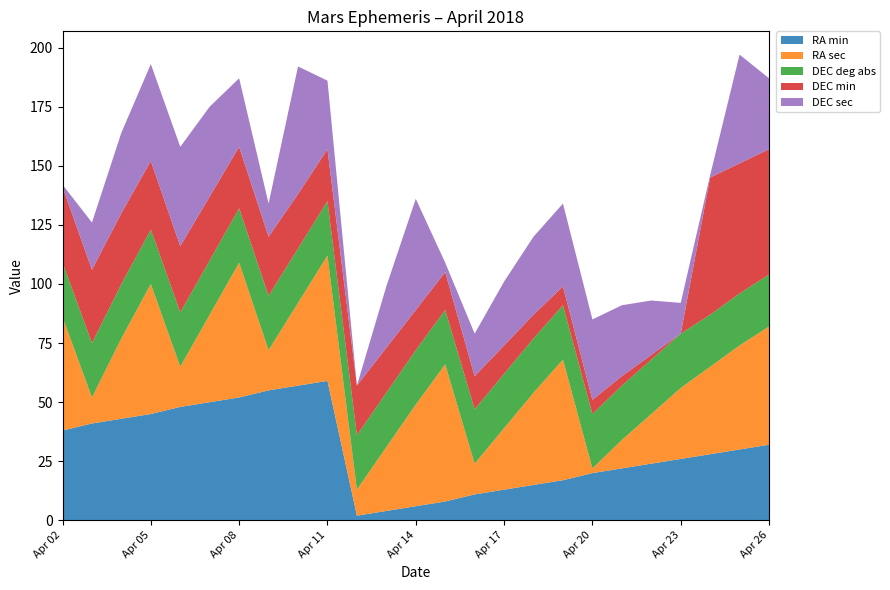

Reading left to right, list all the values displayed in this chart.

RA min: Apr 02=38	Apr 03=41	Apr 04=43	Apr 05=45	Apr 06=48	Apr 07=50	Apr 08=52	Apr 09=55	Apr 10=57	Apr 11=59	Apr 12=2	Apr 13=4	Apr 14=6	Apr 15=8	Apr 16=11	Apr 17=13	Apr 18=15	Apr 19=17	Apr 20=20	Apr 21=22	Apr 22=24	Apr 23=26	Apr 24=28	Apr 25=30	Apr 26=32
RA sec: Apr 02=48	Apr 03=11	Apr 04=34	Apr 05=55	Apr 06=17	Apr 07=37	Apr 08=57	Apr 09=17	Apr 10=35	Apr 11=53	Apr 12=11	Apr 13=27	Apr 14=43	Apr 15=58	Apr 16=13	Apr 17=26	Apr 18=39	Apr 19=51	Apr 20=2	Apr 21=12	Apr 22=21	Apr 23=30	Apr 24=37	Apr 25=44	Apr 26=50
DEC deg abs: Apr 02=23	Apr 03=23	Apr 04=23	Apr 05=23	Apr 06=23	Apr 07=23	Apr 08=23	Apr 09=23	Apr 10=23	Apr 11=23	Apr 12=23	Apr 13=23	Apr 14=23	Apr 15=23	Apr 16=23	Apr 17=23	Apr 18=23	Apr 19=23	Apr 20=23	Apr 21=23	Apr 22=23	Apr 23=23	Apr 24=22	Apr 25=22	Apr 26=22
DEC min: Apr 02=32	Apr 03=31	Apr 04=30	Apr 05=29	Apr 06=28	Apr 07=27	Apr 08=26	Apr 09=25	Apr 10=23	Apr 11=22	Apr 12=21	Apr 13=19	Apr 14=17	Apr 15=16	Apr 16=14	Apr 17=12	Apr 18=10	Apr 19=8	Apr 20=6	Apr 21=4	Apr 22=2	Apr 23=0	Apr 24=58	Apr 25=55	Apr 26=53
DEC sec: Apr 02=1	Apr 03=20	Apr 04=34	Apr 05=41	Apr 06=42	Apr 07=38	Apr 08=29	Apr 09=14	Apr 10=54	Apr 11=29	Apr 12=0	Apr 13=26	Apr 14=47	Apr 15=4	Apr 16=18	Apr 17=27	Apr 18=33	Apr 19=35	Apr 20=34	Apr 21=30	Apr 22=23	Apr 23=13	Apr 24=1	Apr 25=46	Apr 26=30